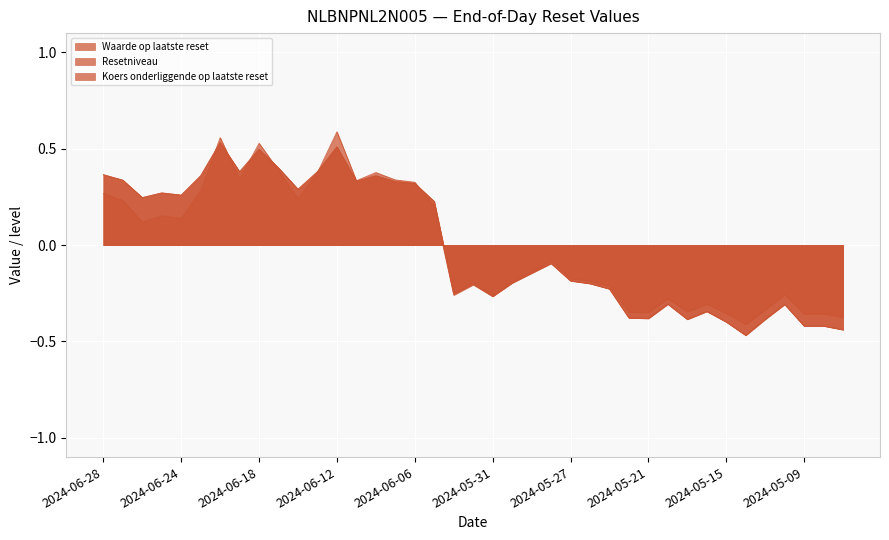

True or false: Koers onderliggende op laatste reset has a value of -0.2 at 2024-06-03.

True